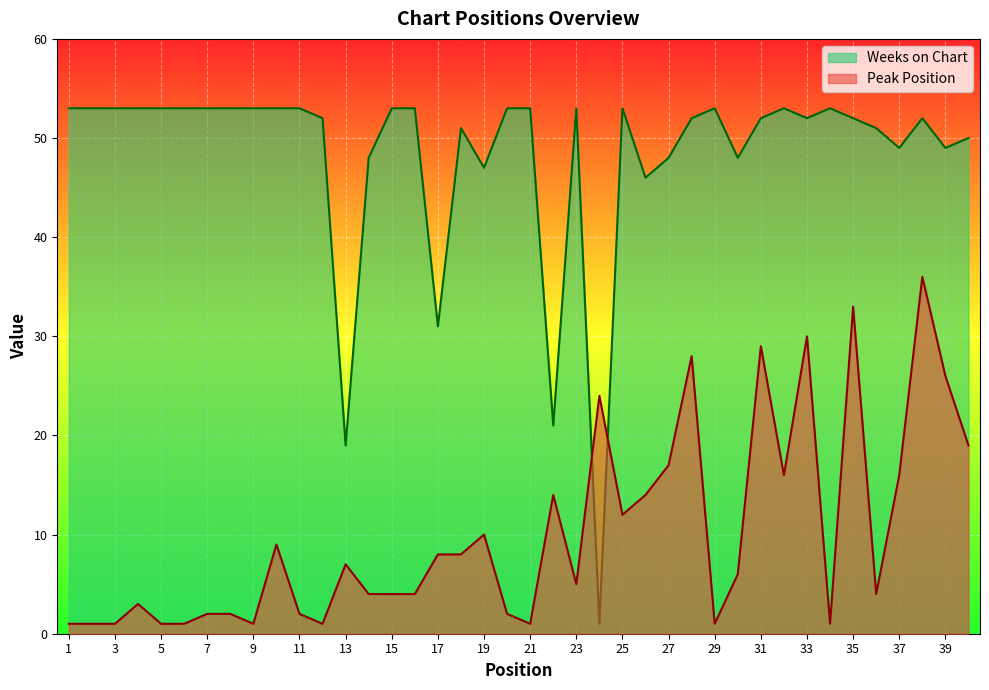

In Weeks on Chart, how many points are lower than both neighbors (excluding endpoints)?

10